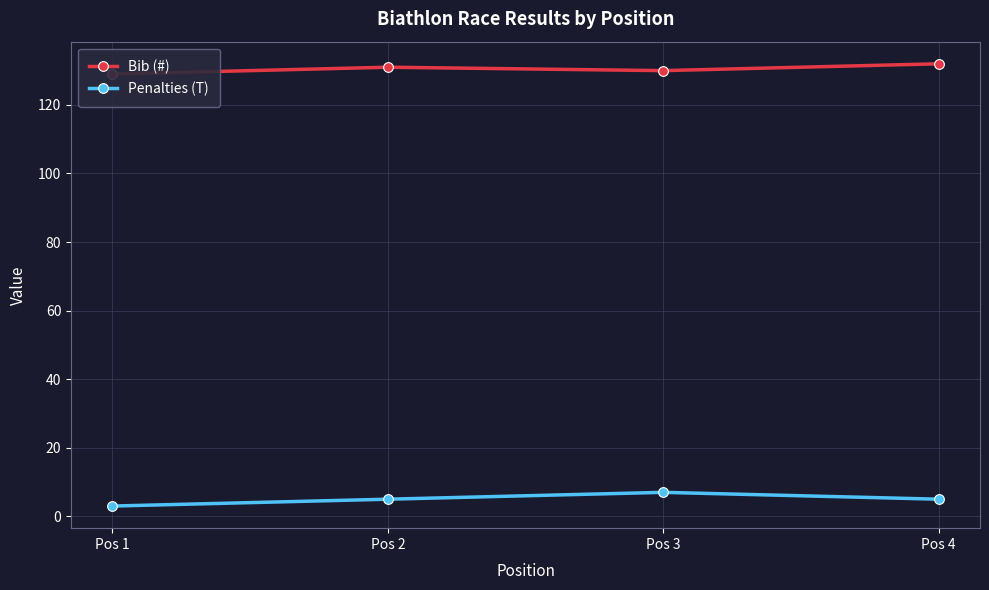

Which series has the largest total across all categories?

Bib (#)